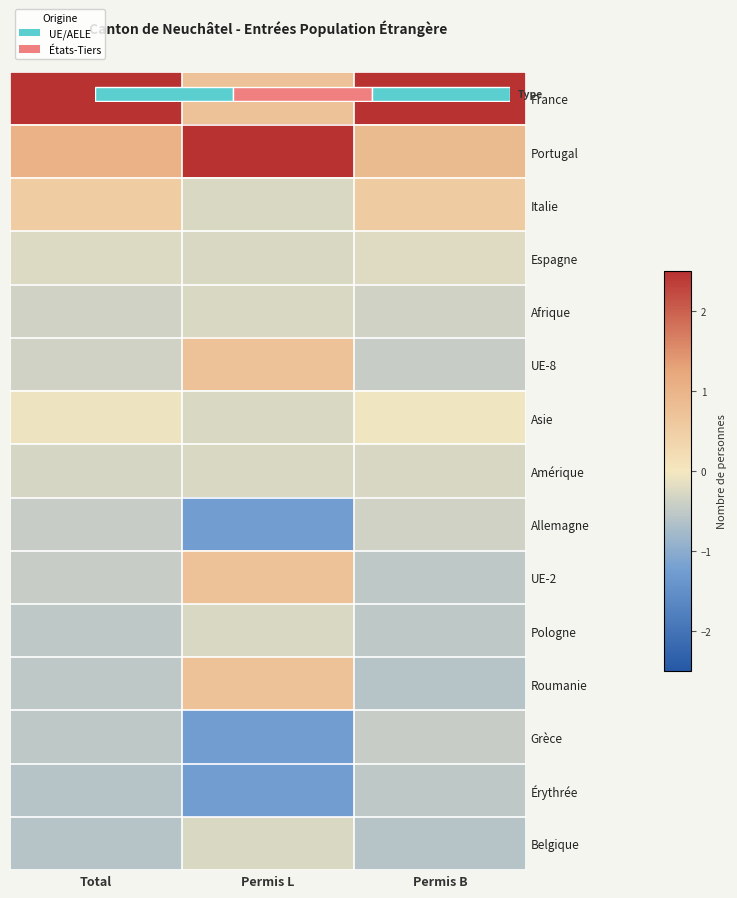

How many categories are shown in the chart?

3